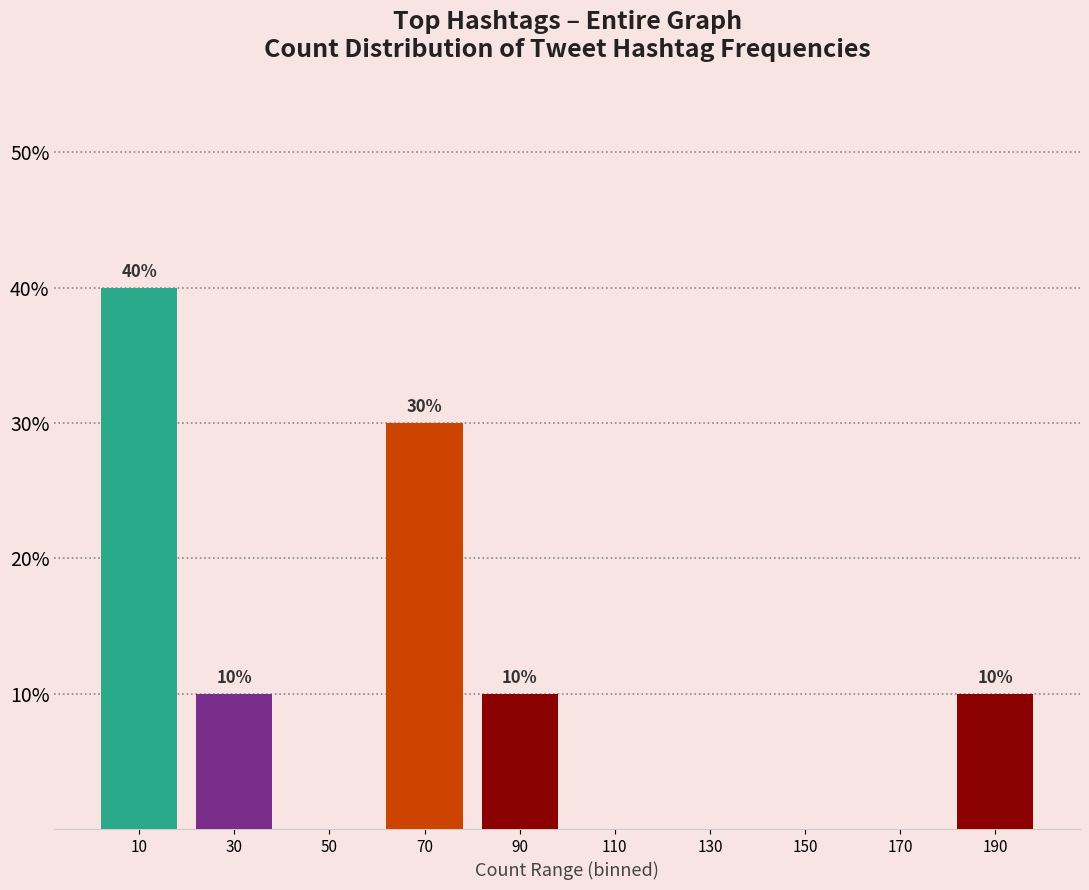

Reading left to right, extract all data points from this chart.

10=40	30=10	50=0	70=30	90=10	110=0	130=0	150=0	170=0	190=10